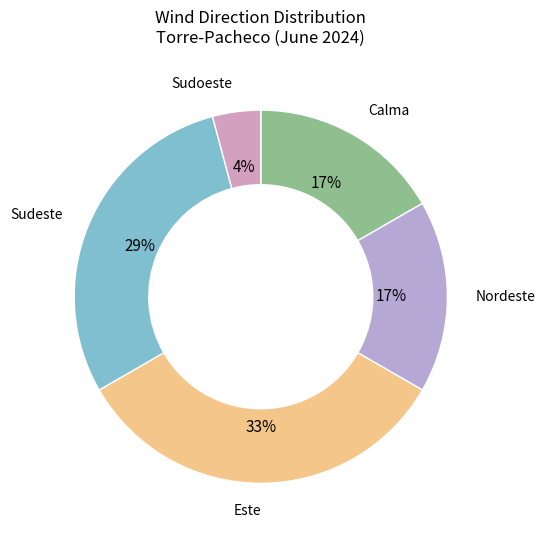

Count the number of slices in the pie.

5